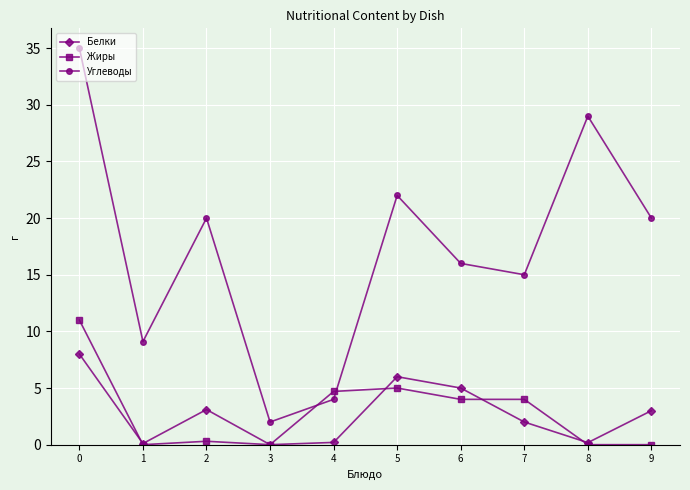

How many lines are shown in the chart?

3